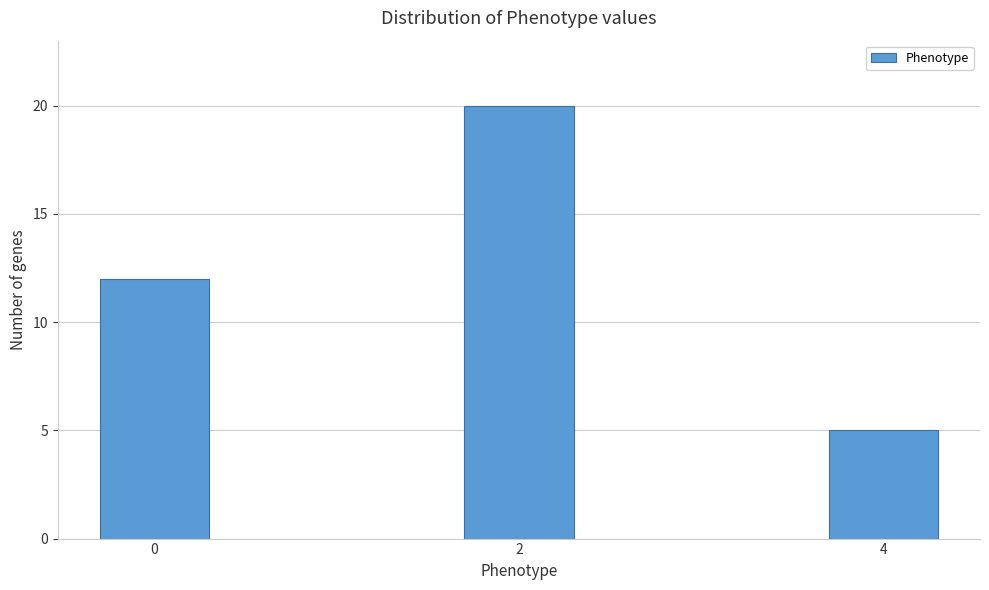

Reading left to right, what are all the values shown in this chart?

0=12	2=20	4=5